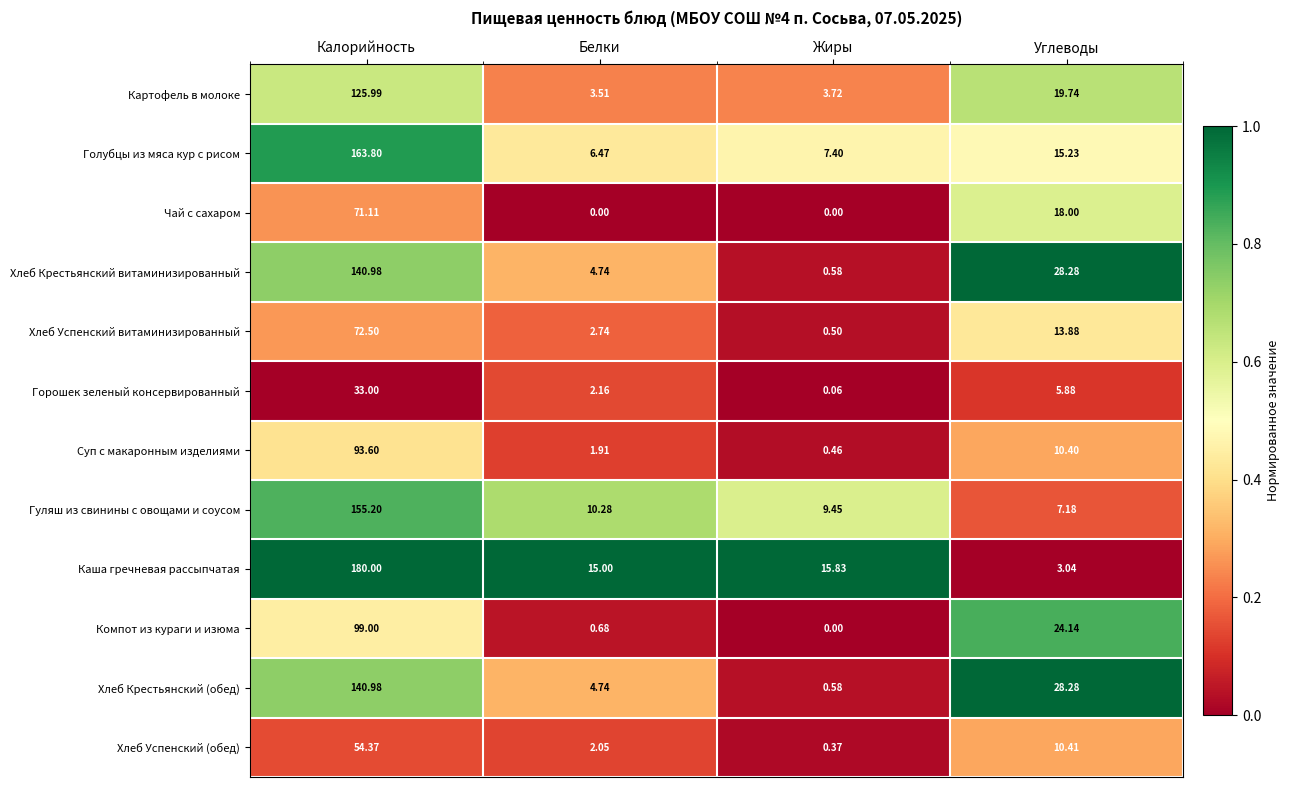

At which category does the chart reach its peak across all series?

Калорийность